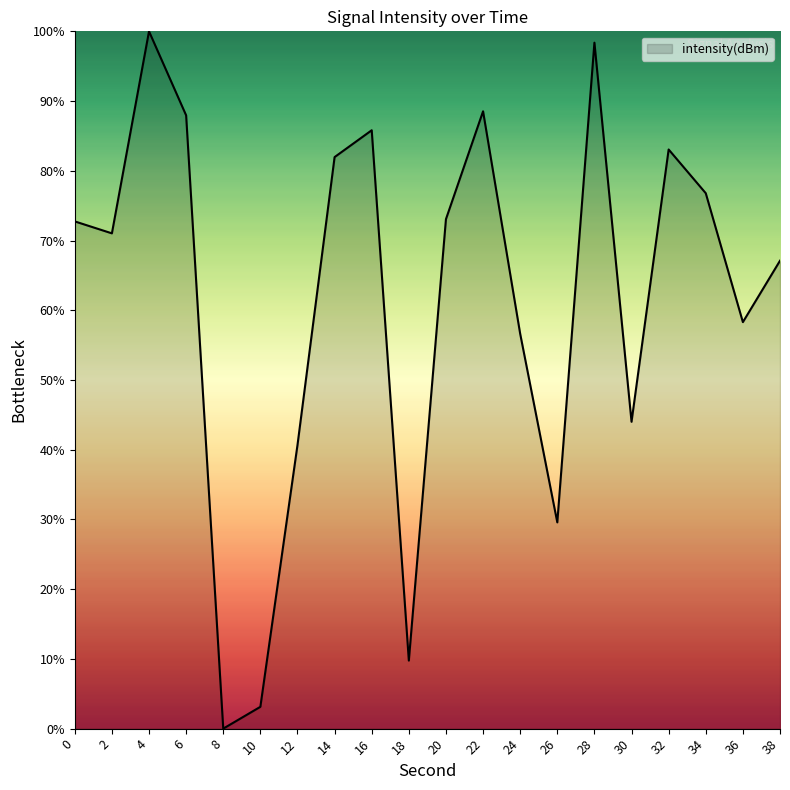

True or false: the data shows 23.1 at 0.

False